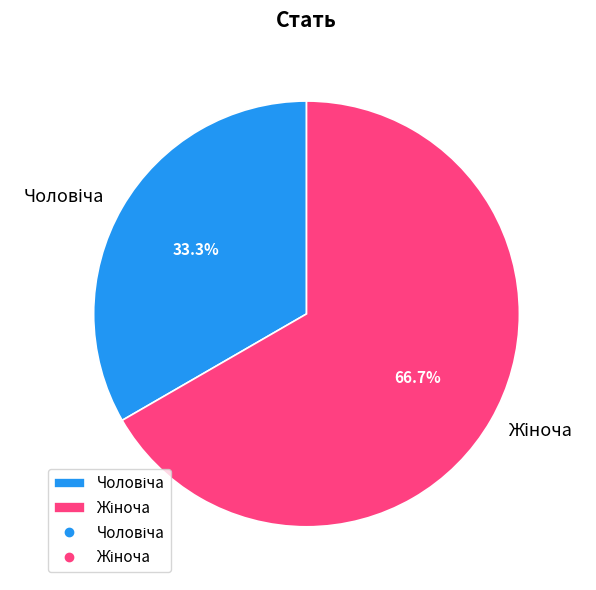

What is the largest slice in the pie chart?

Жіноча